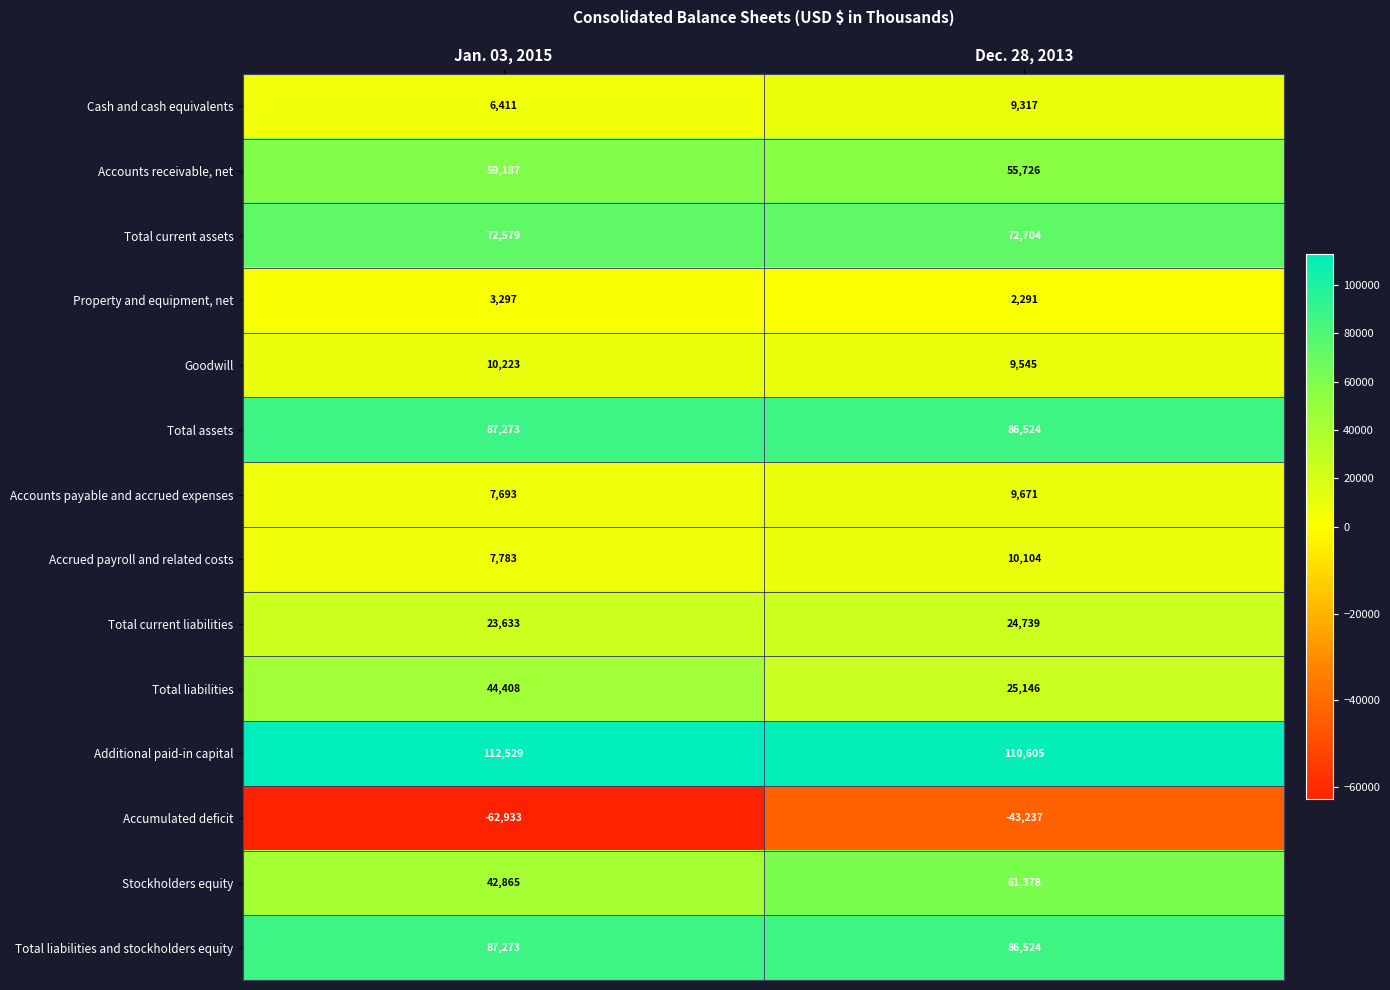

The Accrued payroll and related costs series shows 13419 at Dec. 28, 2013. True or false?

False